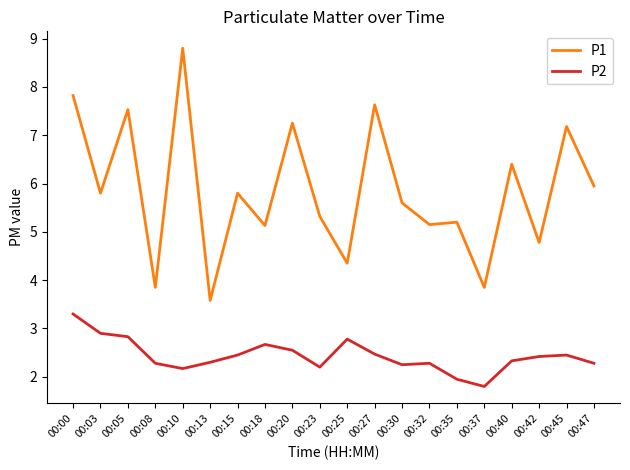

How many lines are shown in the chart?

2